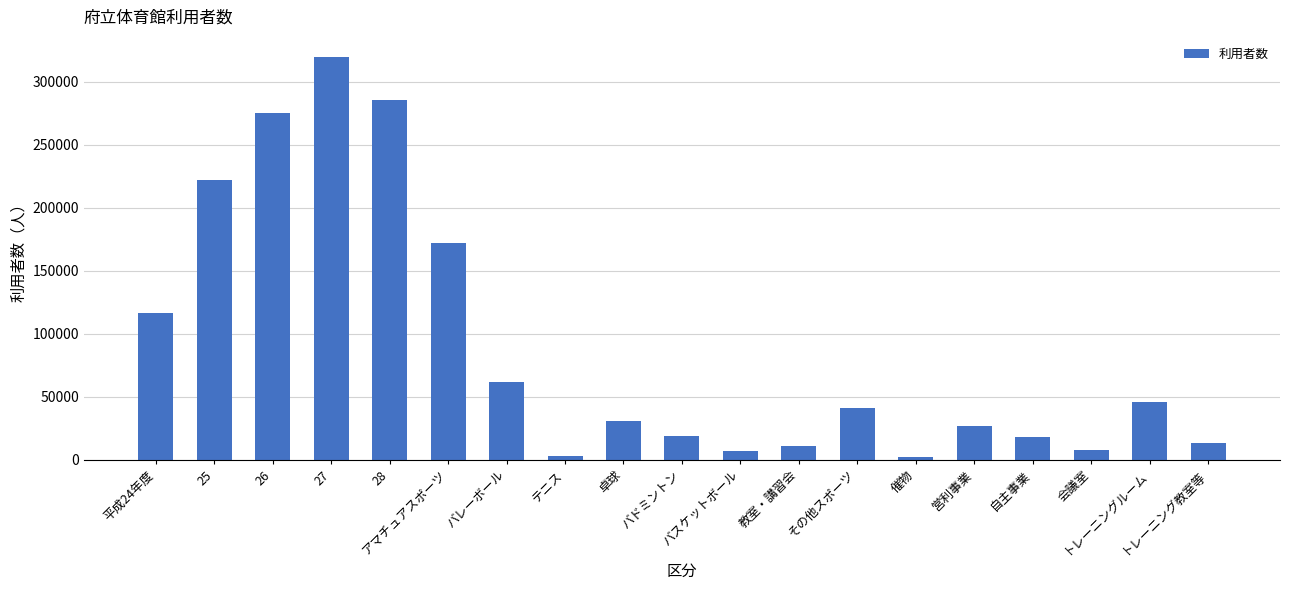

What is the maximum value shown in the chart?

319496